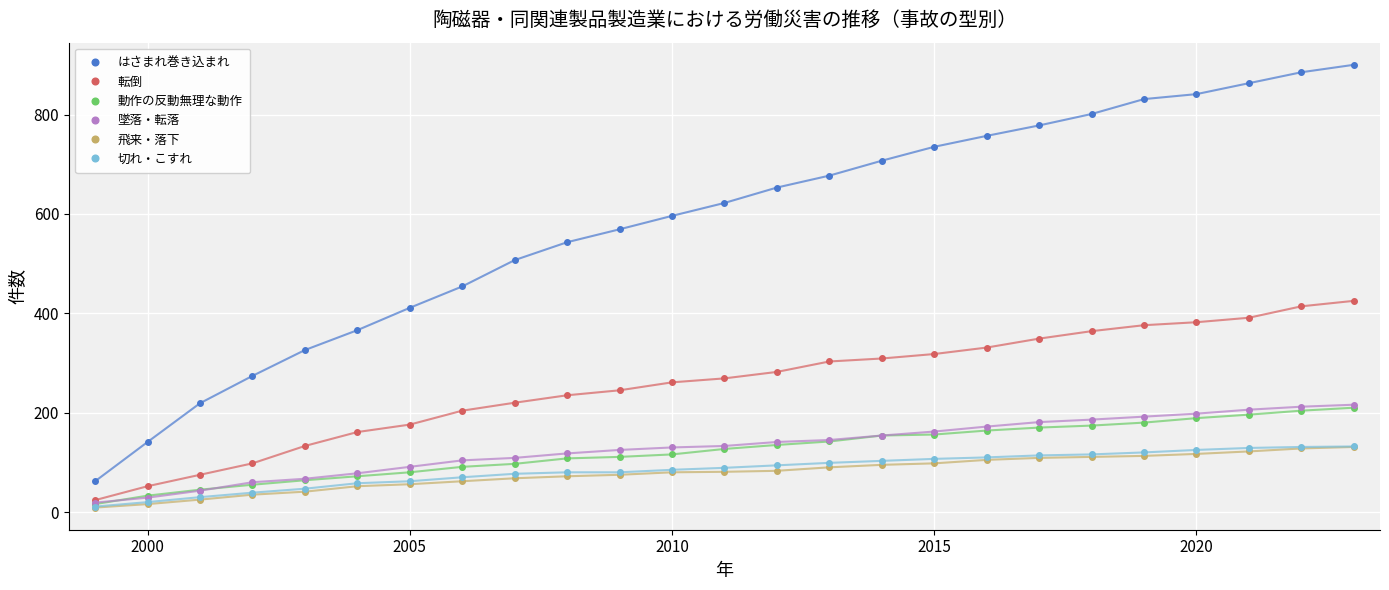

What is the lowest value of the はさまれ巻き込まれ series?

62